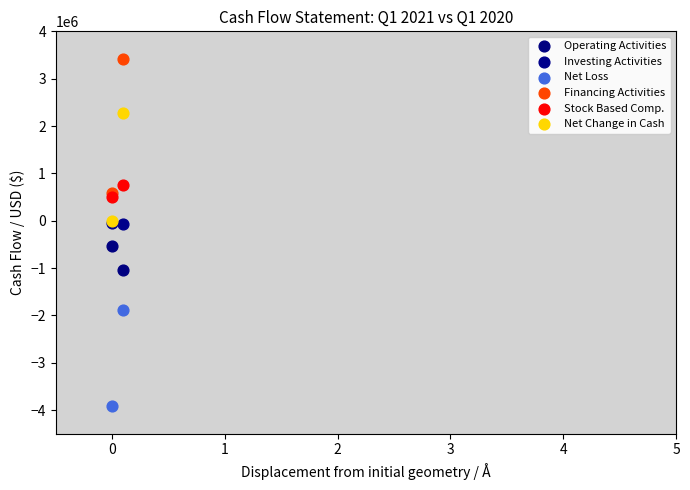

In the Financing Activities series, what Y value is closest to 2001727?

586874